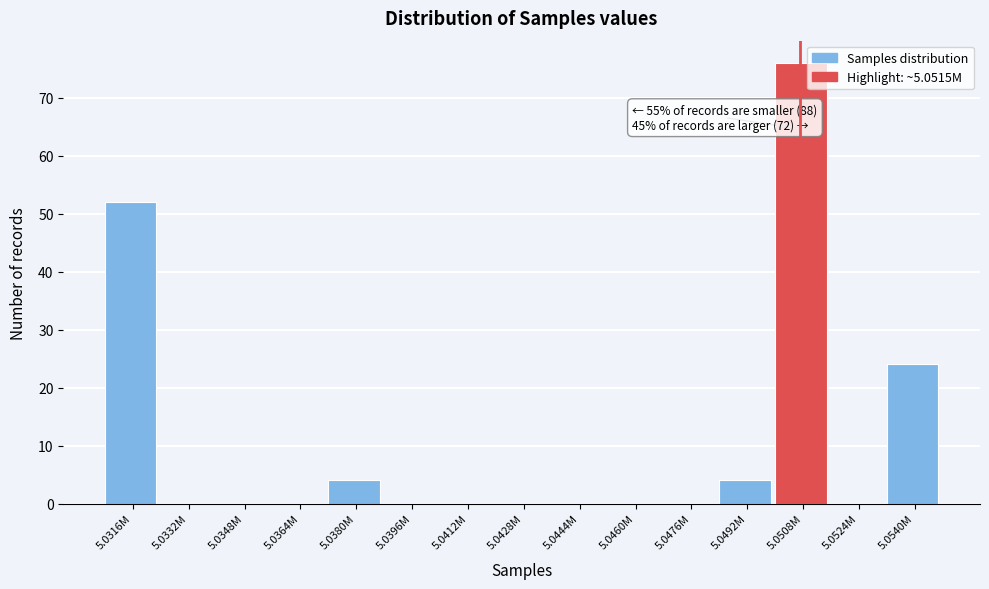

Reading left to right, transcribe all the data shown in this chart.

5.0316M=52	5.0332M=0	5.0348M=0	5.0364M=0	5.0380M=4	5.0396M=0	5.0412M=0	5.0428M=0	5.0444M=0	5.0460M=0	5.0476M=0	5.0492M=4	5.0508M=76	5.0524M=0	5.0540M=24